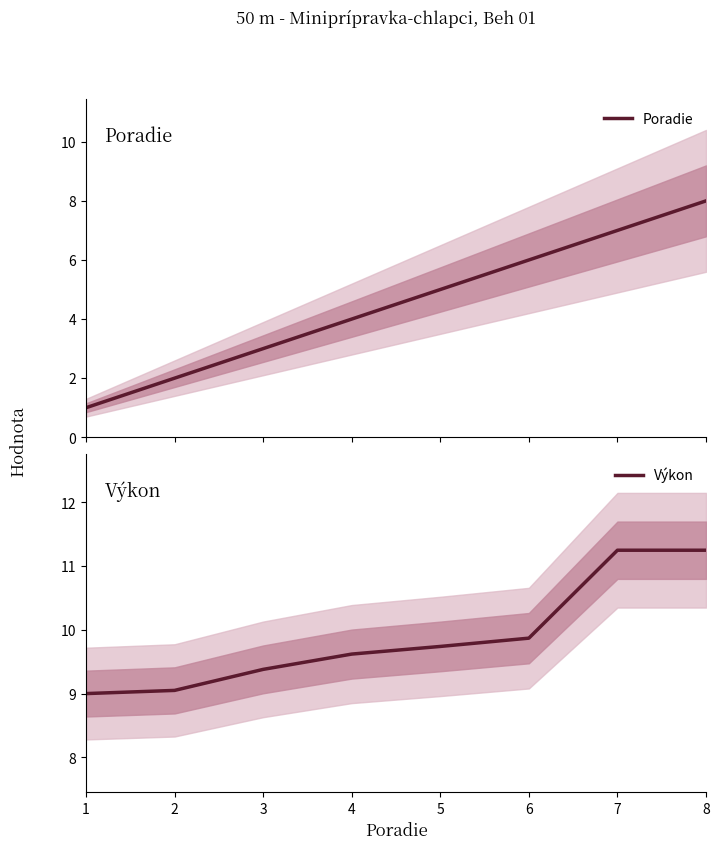

True or false: Výkon and Poradie cross at least once.

False